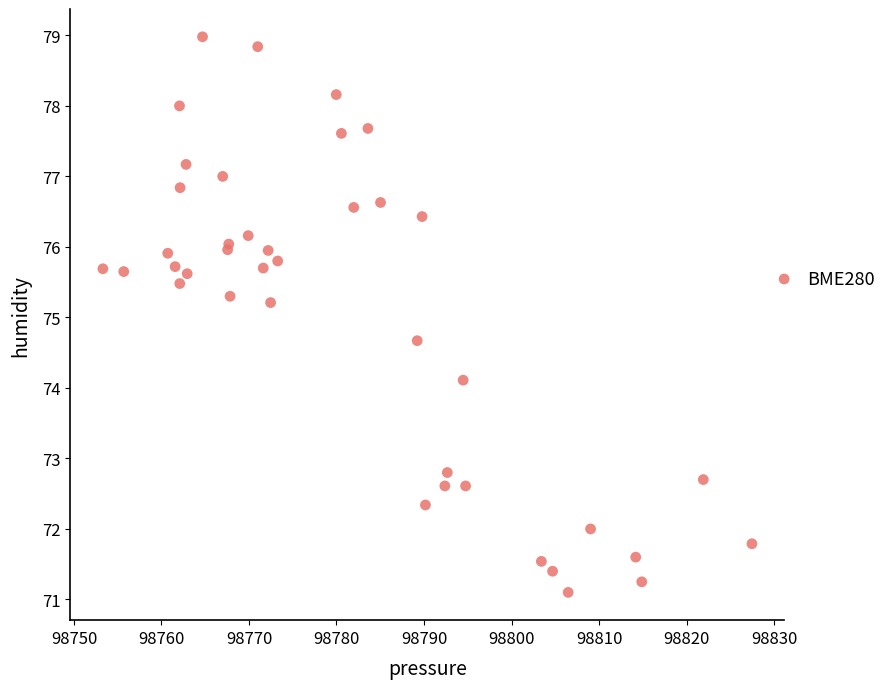

What Y value in the scatter plot is closest to 75?

75.2